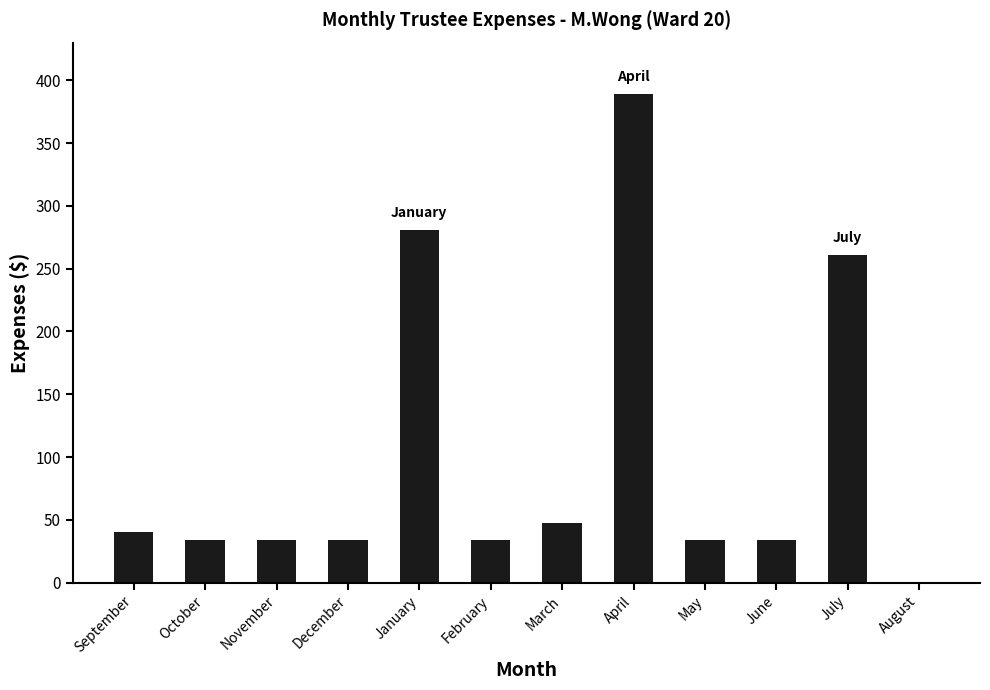

What is the change in value from September to August?

-40.4